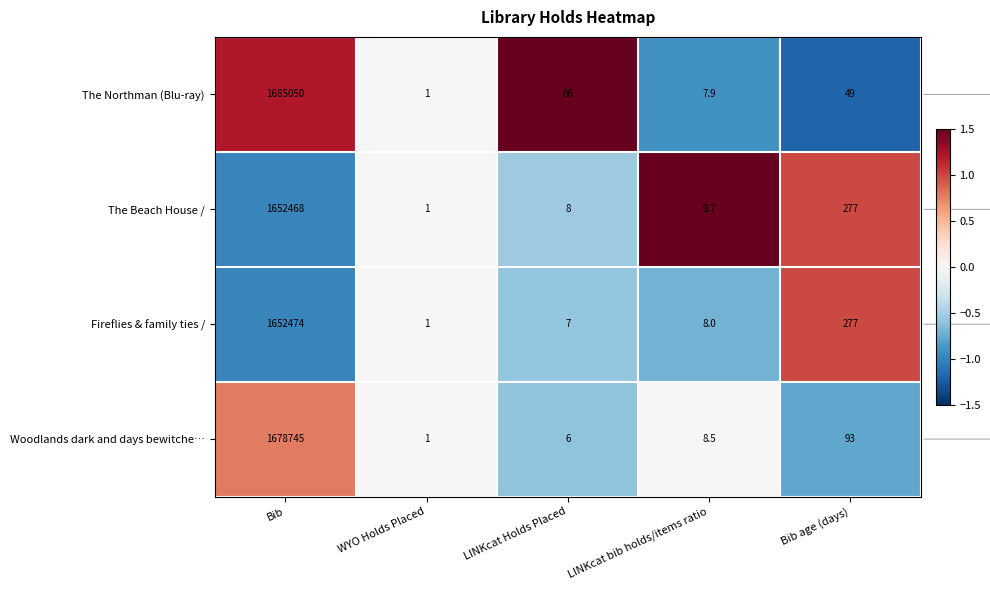

Rank the series by their maximum value, from lowest to highest.

The Beach House /, Fireflies & family ties /, Woodlands dark and days bewitche…, The Northman (Blu-ray)